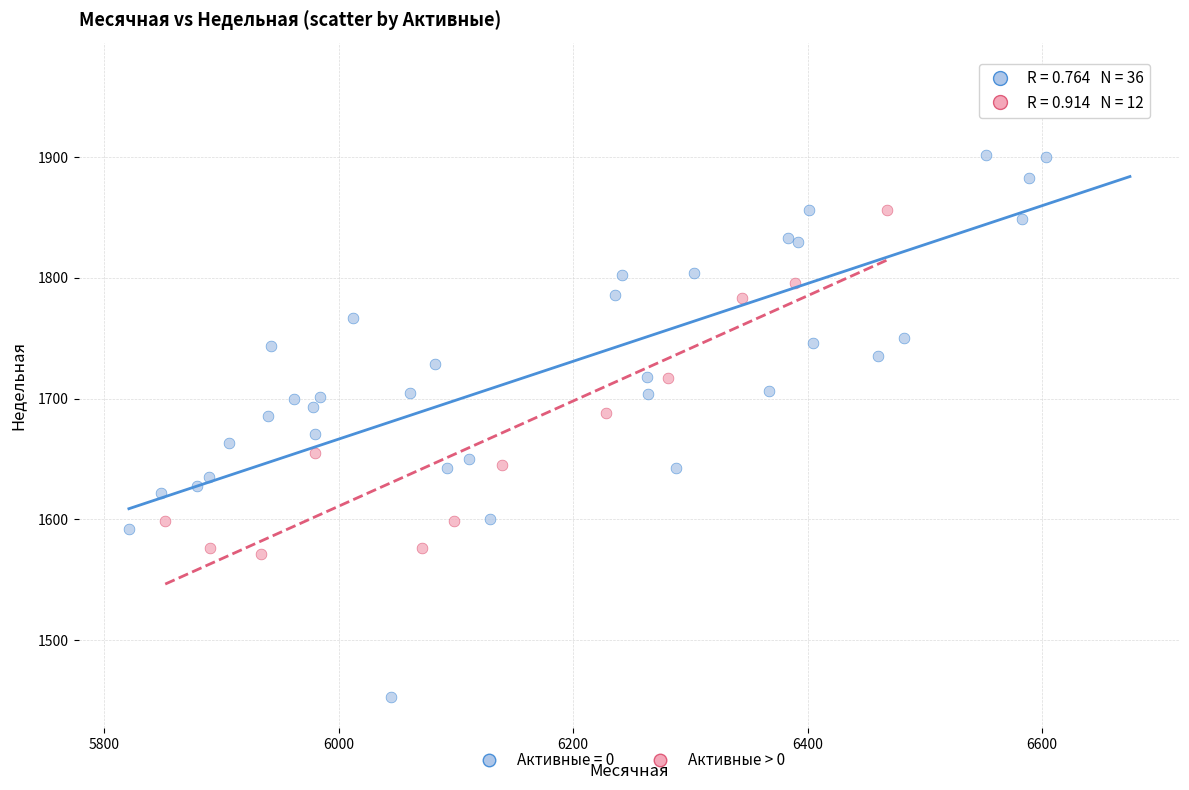

Which series reaches the maximum Y coordinate?

Активные = 0